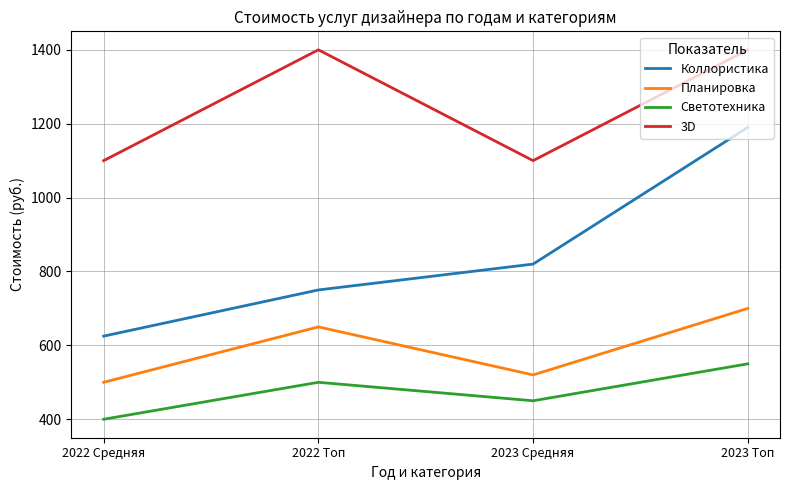

True or false: Светотехника and Планировка cross at least once.

False